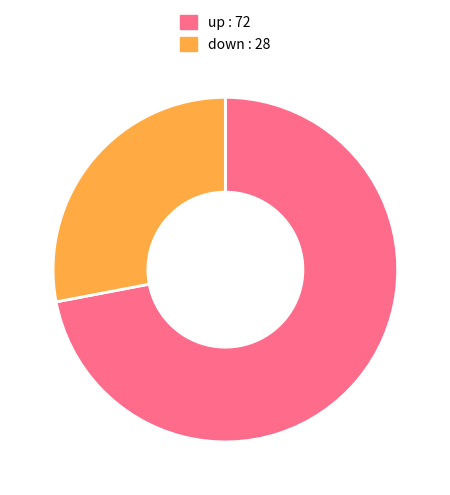

How many slices are in this pie chart?

2